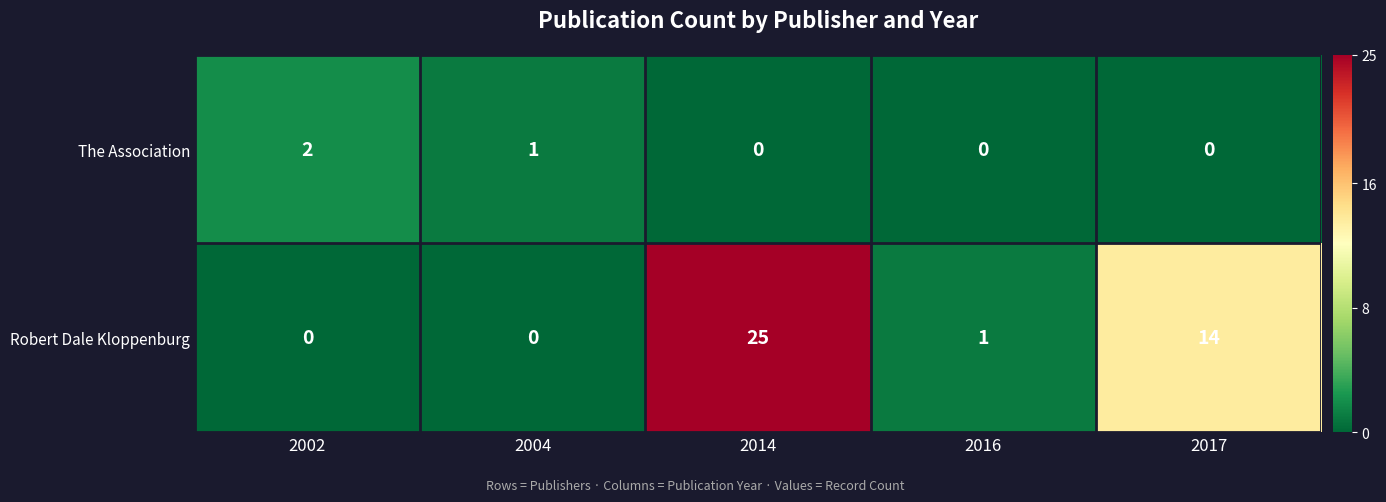

How many series are shown in this chart?

2